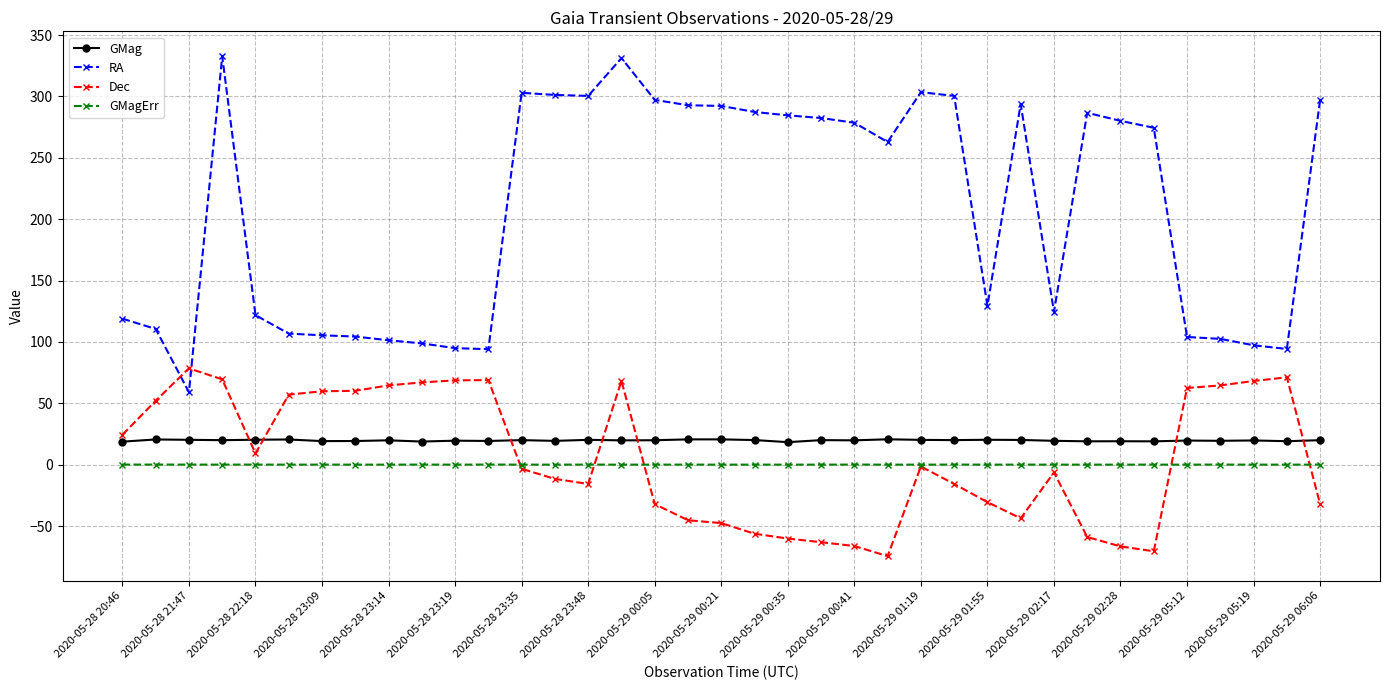

List the series in order of their peak value, highest first.

RA, Dec, GMag, GMagErr